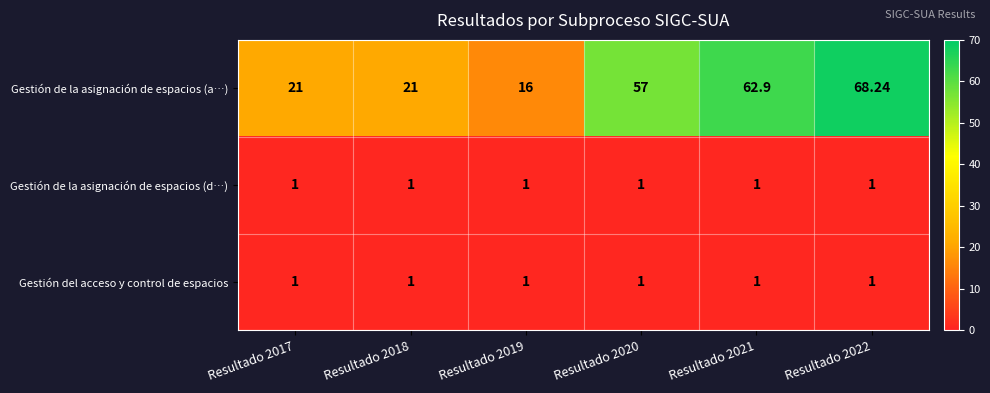

What is the difference between the highest and lowest values at Resultado 2022?

67.2